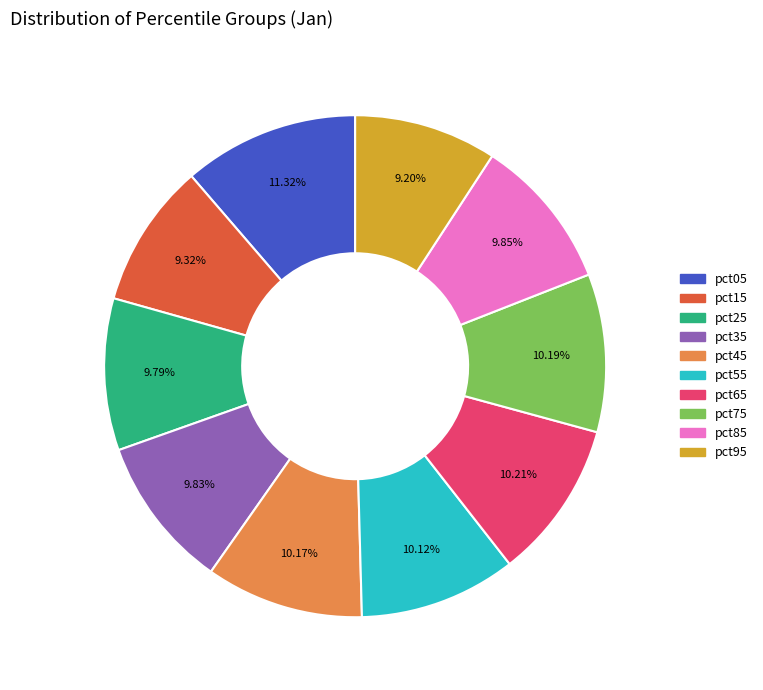

Approximately how many times larger is the value at pct95 compared to pct15?

1.0